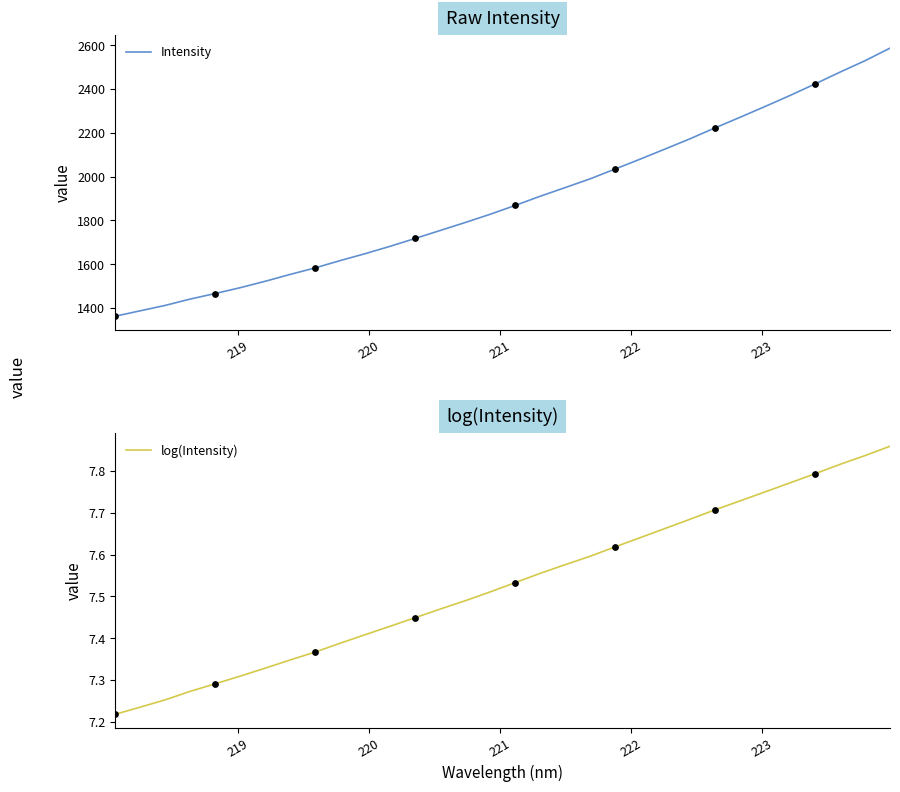

What is the lowest value of the Intensity series?

1362.8